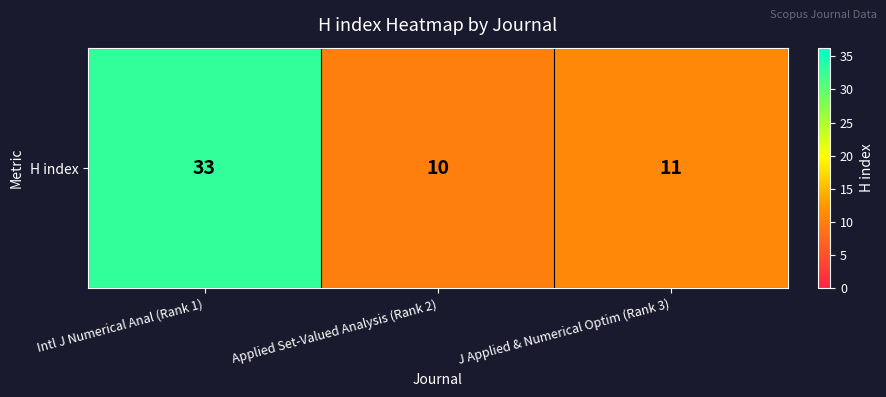

What is the ratio of the value at J Applied & Numerical Optim (Rank 3) to the value at Applied Set-Valued Analysis (Rank 2)?

1.1